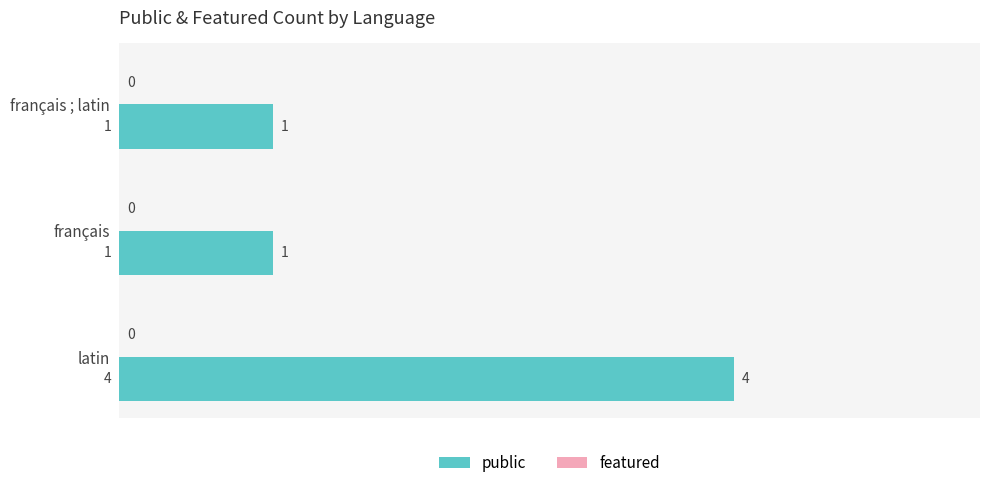

What is the sum of the values at français and latin?

5